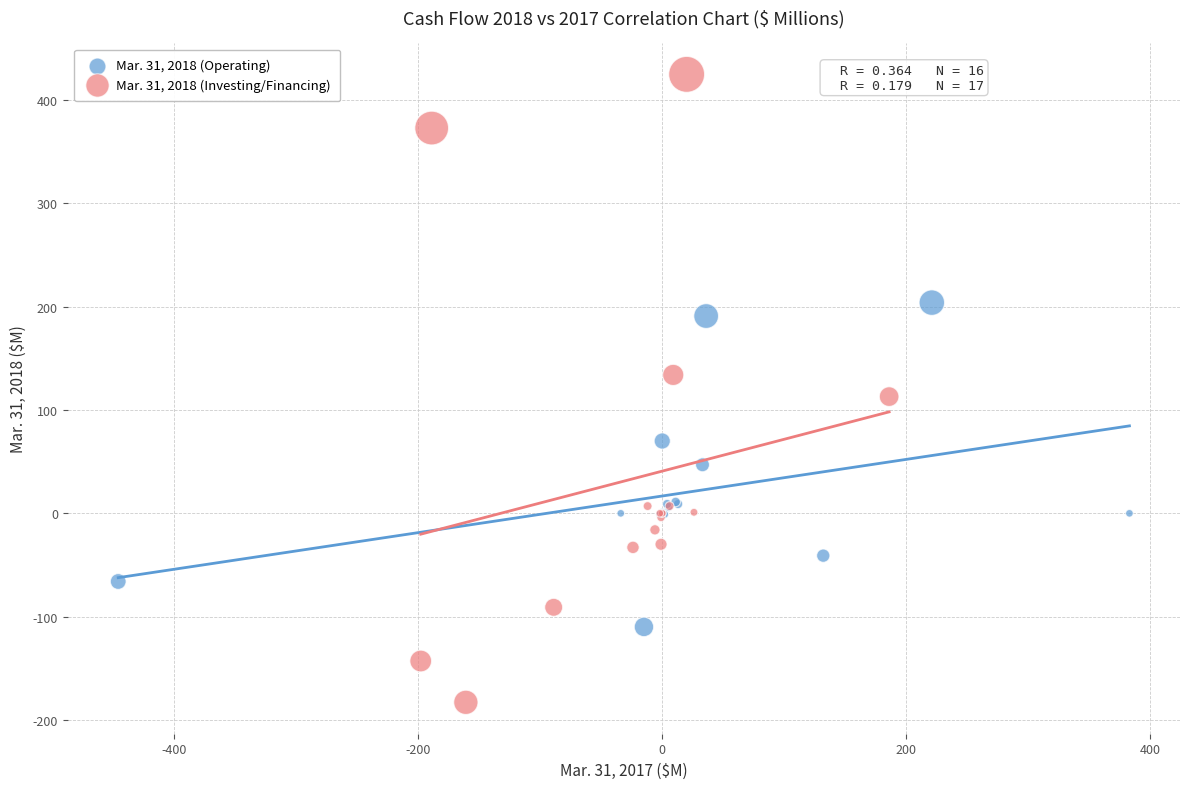

Which series contains the highest Y value?

Mar. 31, 2018 (Investing/Financing)